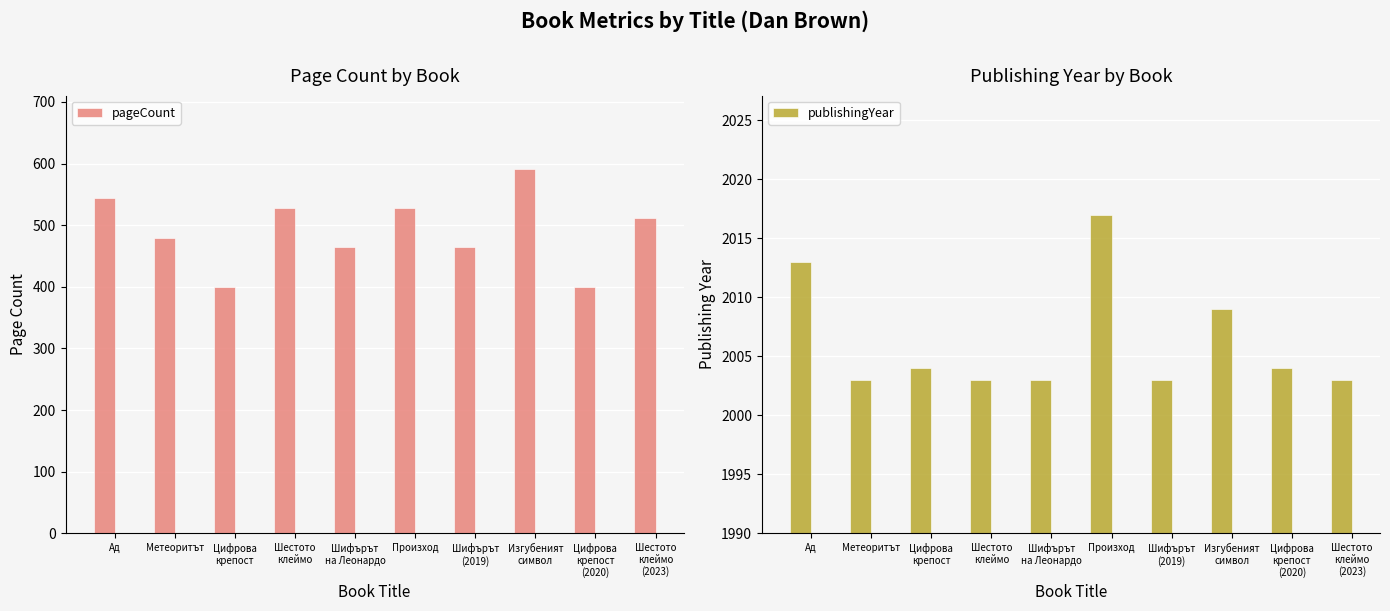

Are the bars grouped side by side (vs. stacked)?

Yes